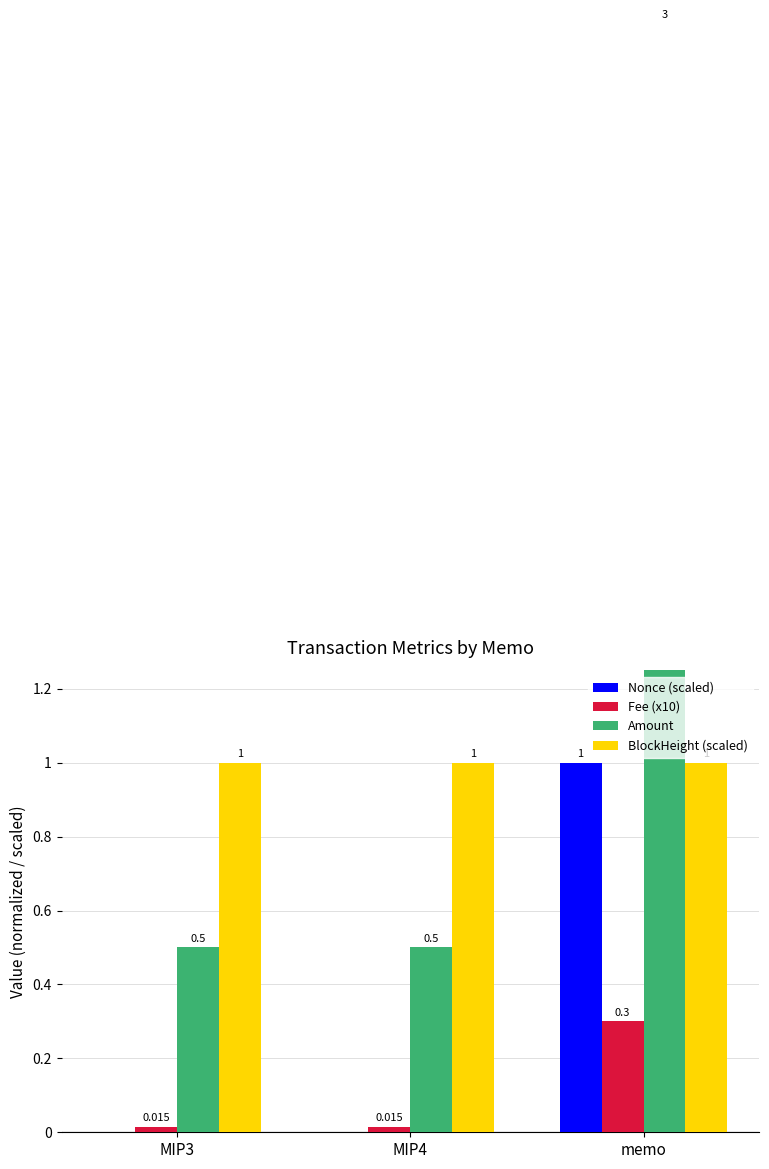

Reading left to right, what are all the values shown in this chart?

Nonce (scaled): 0.0	0.0	1.0
Fee (x10): 0.0	0.0	0.3
Amount: 0.5	0.5	3.0
BlockHeight (scaled): 1.0	1.0	1.0